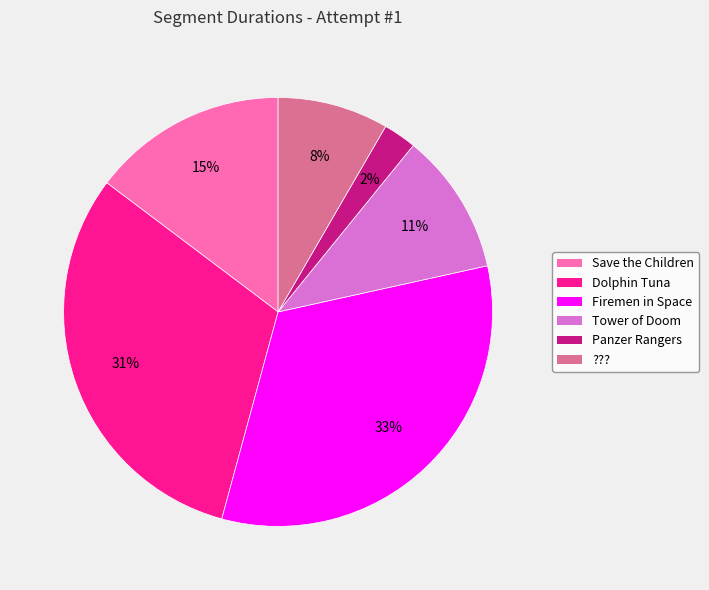

Is it true that Tower of Doom is 19% of the pie?

False